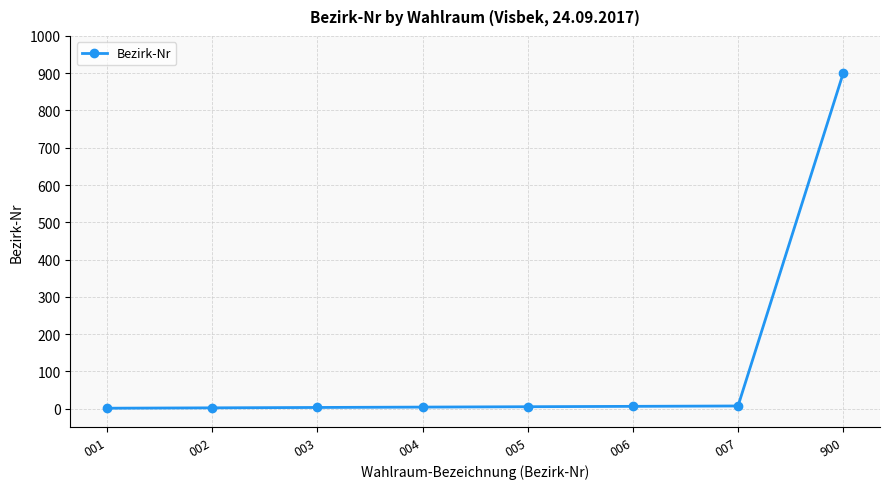

Which label corresponds to the largest value in the chart?

900